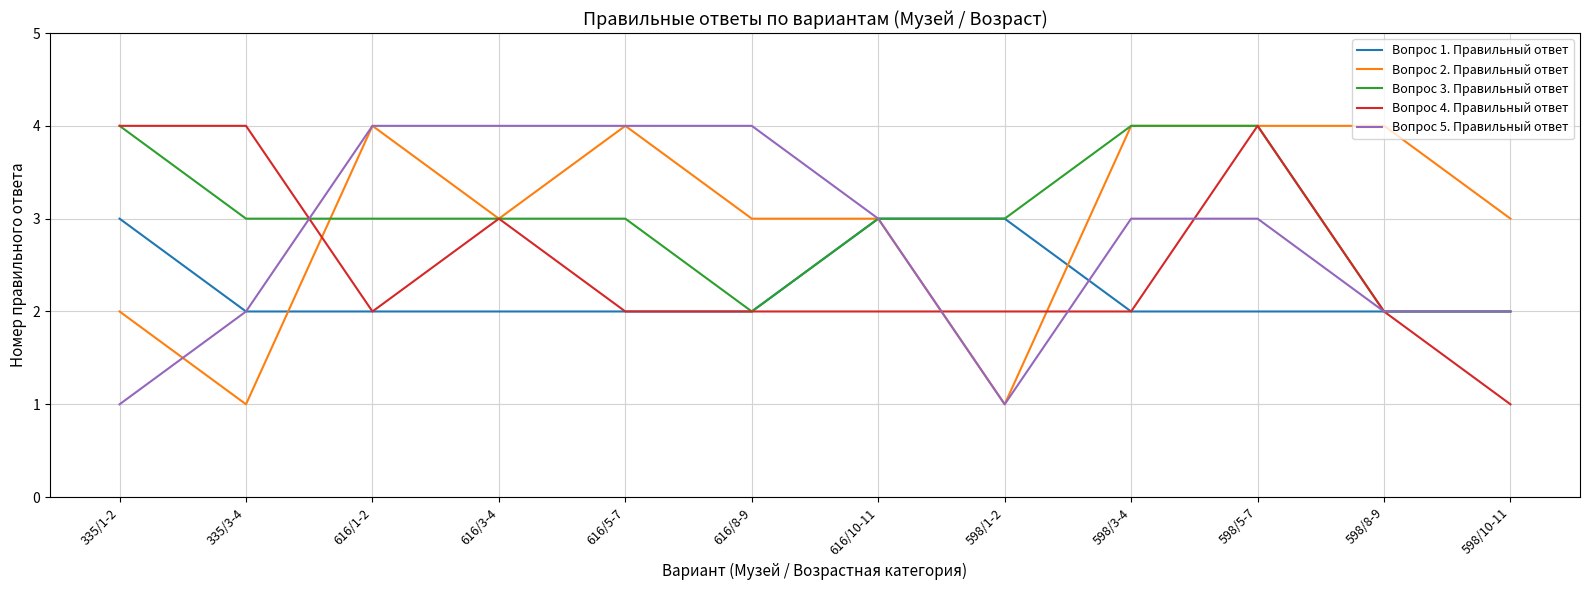

Between 616/8-9 and 598/3-4, which series saw the biggest shift?

Вопрос 3. Правильный ответ